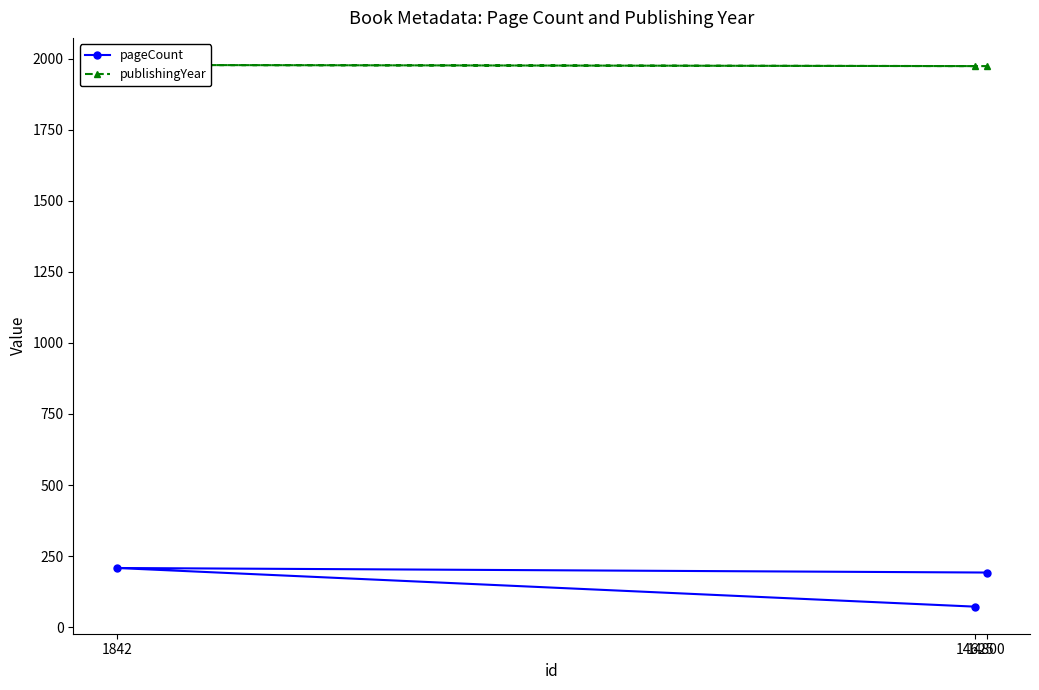

How many categories are shown in the chart?

3